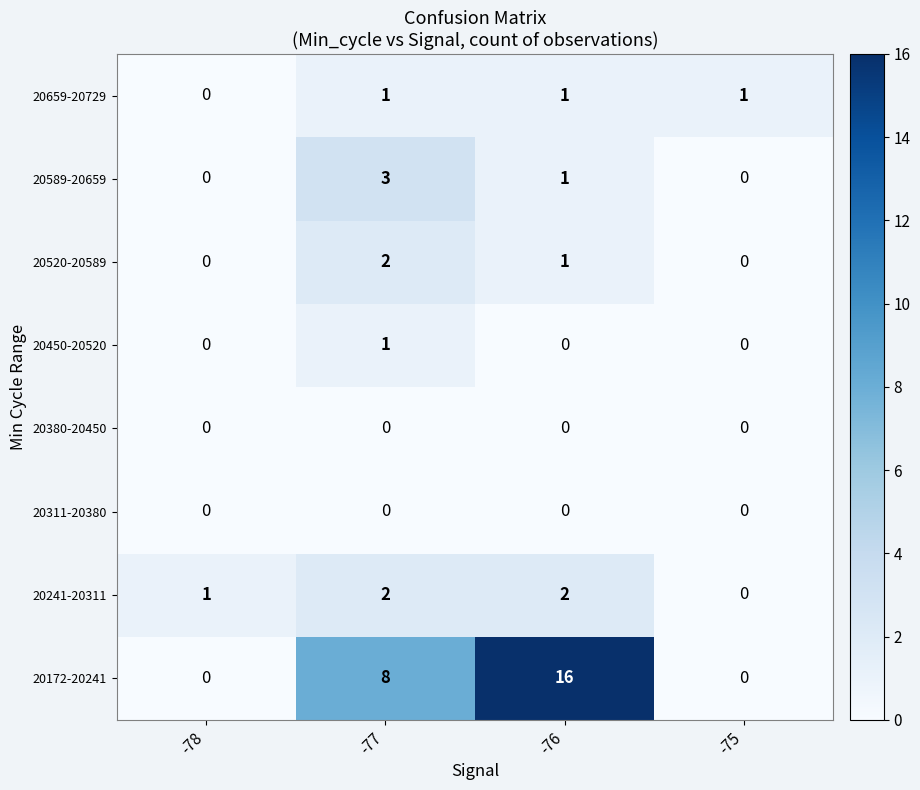

Count the 20450-20520 values in the range 0 to 1.

4